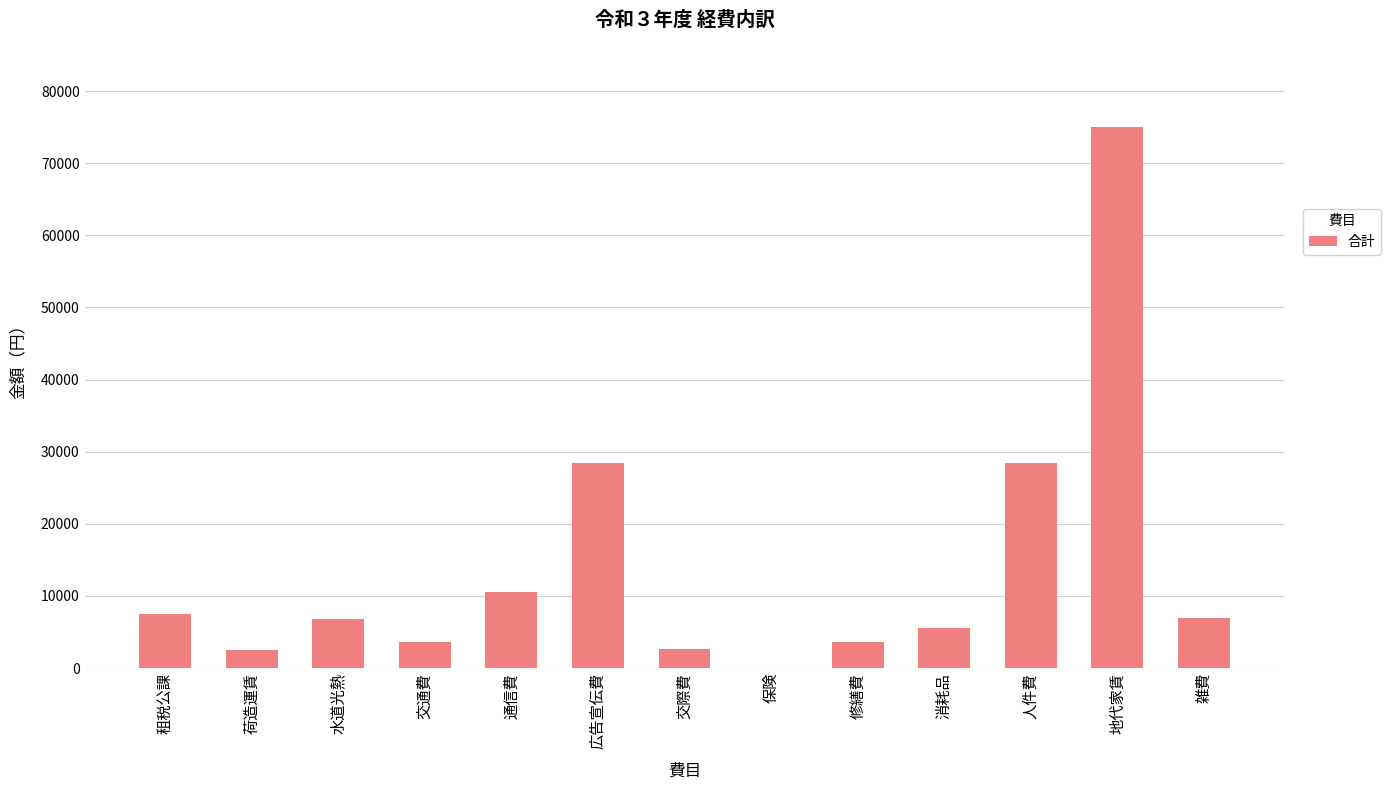

Which has a higher value, 修繕費 or 人件費?

人件費